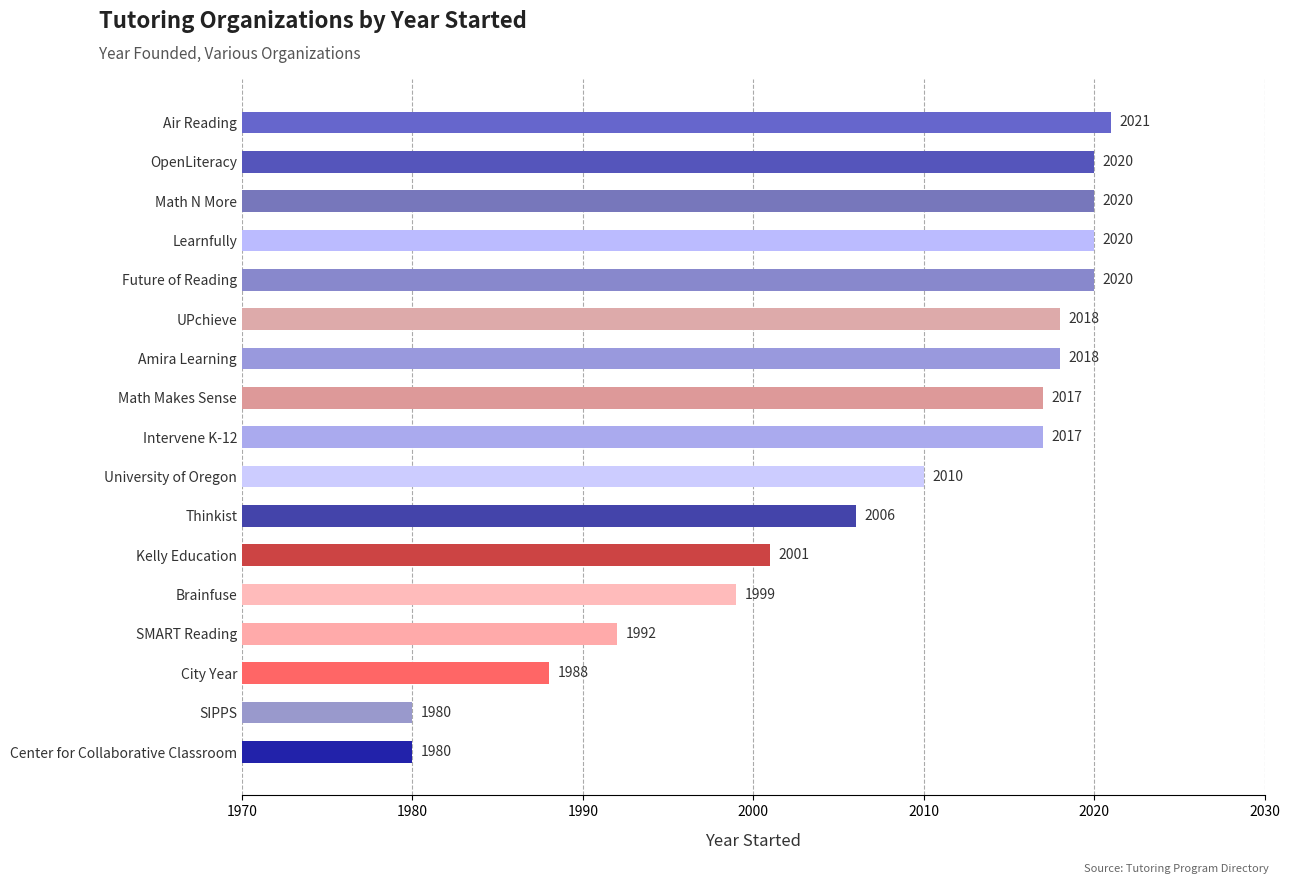

Is it true that the value at Amira Learning is 649?

False